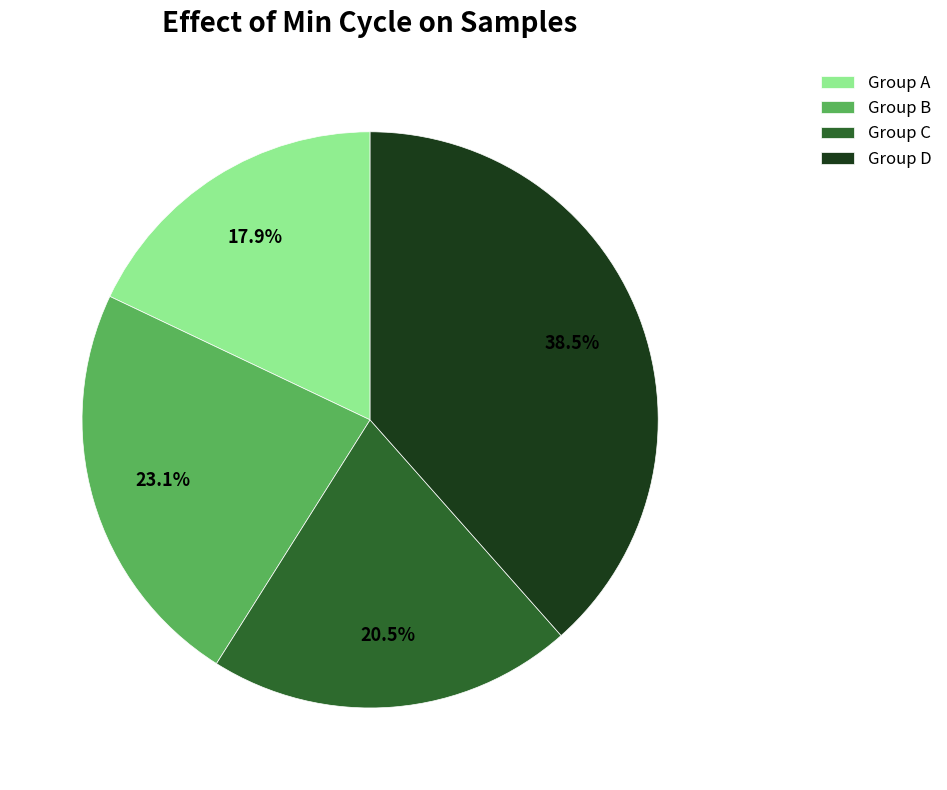

Is there a majority slice in this chart?

No